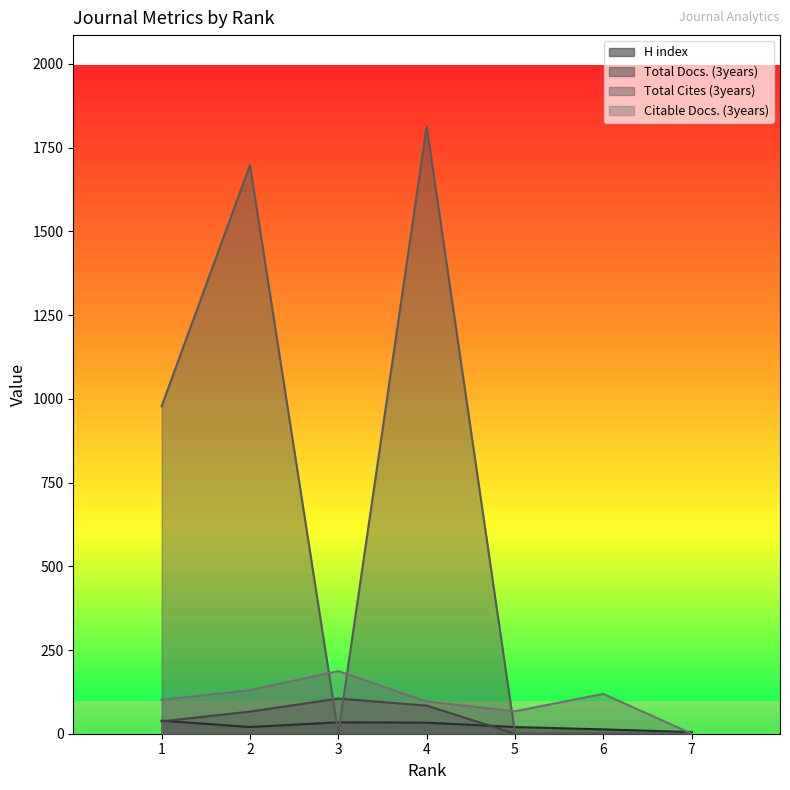

Between 7 and 2, which is larger?

2